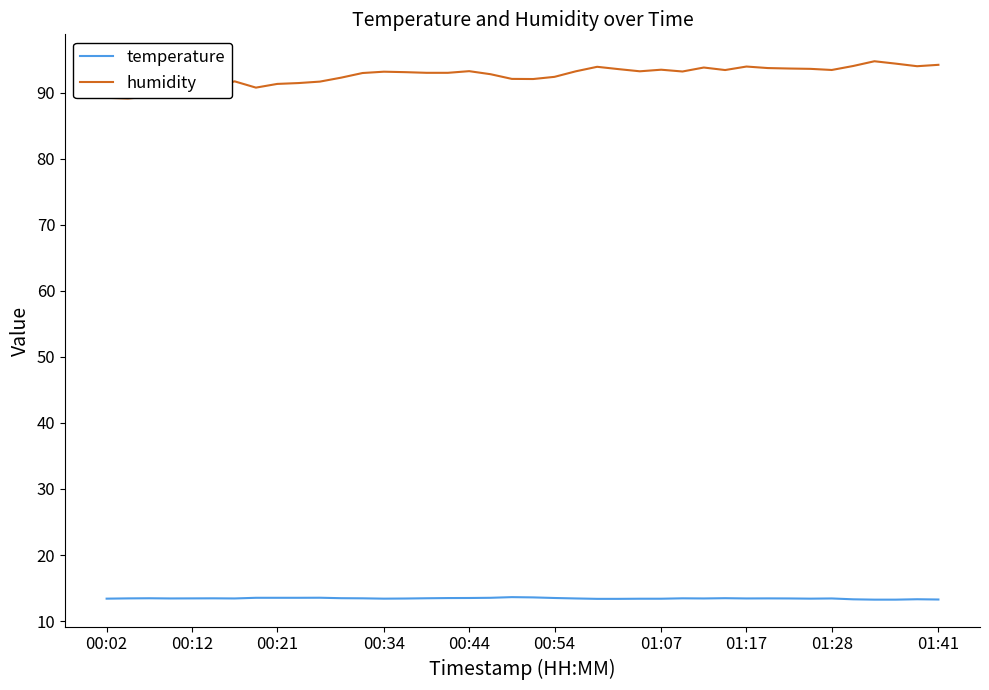

True or false: humidity and temperature intersect in this chart.

False